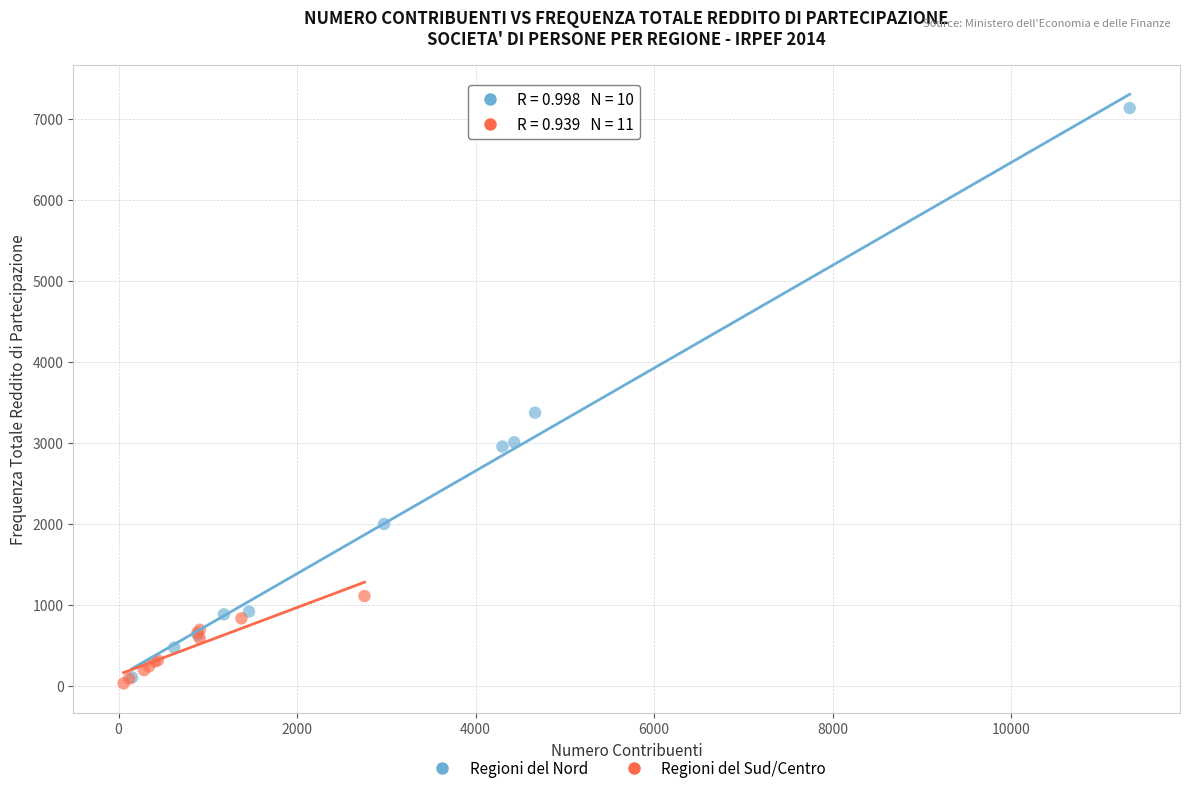

Which series has the largest Y range (max minus min)?

Regioni del Nord